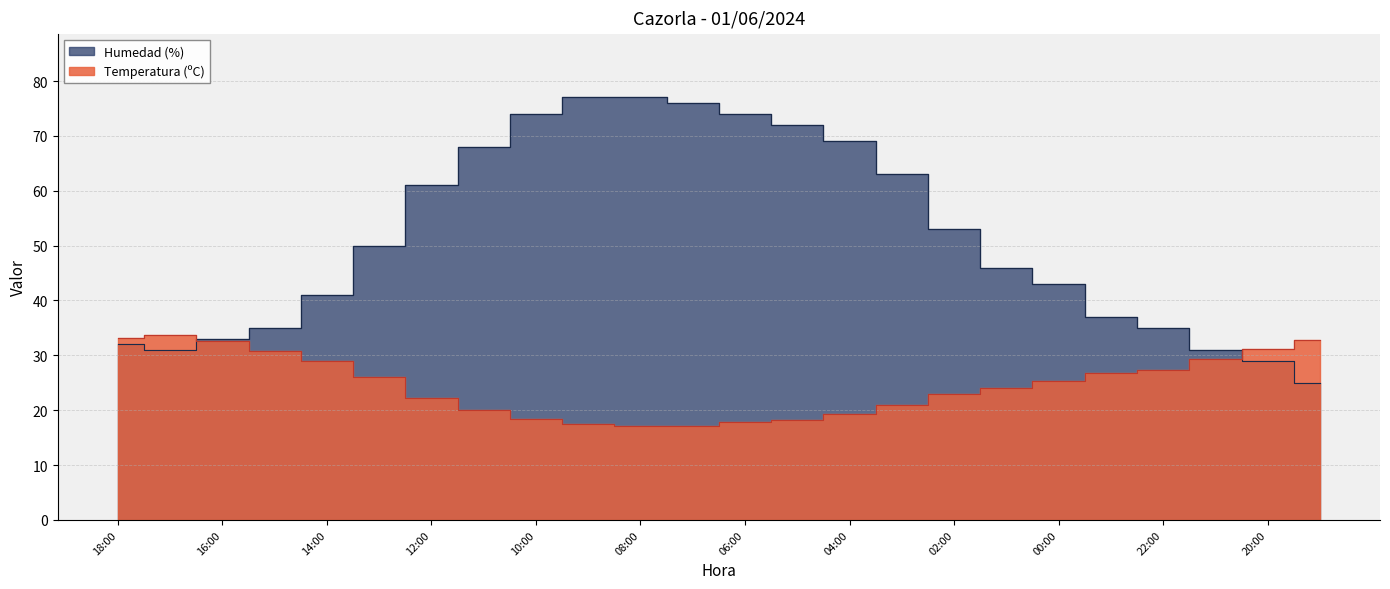

True or false: Temperatura (ºC) has more than 2 interior local peaks.

False